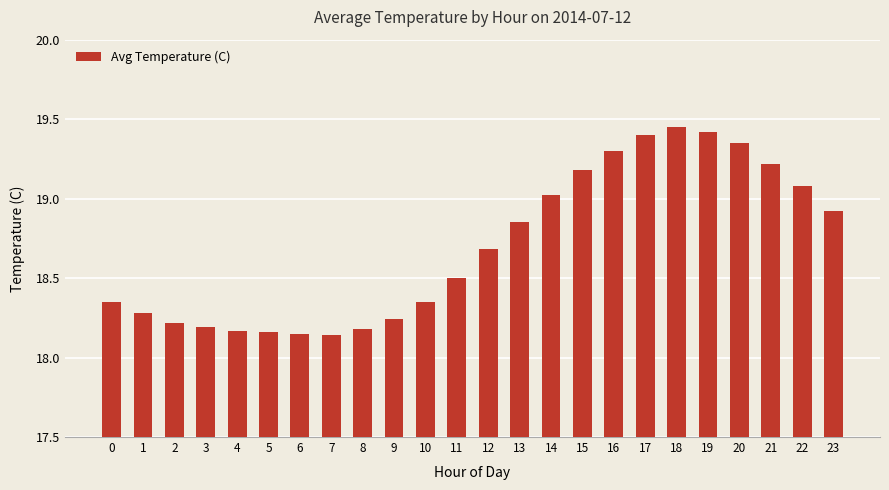

Which has a higher value, 7 or 12?

12